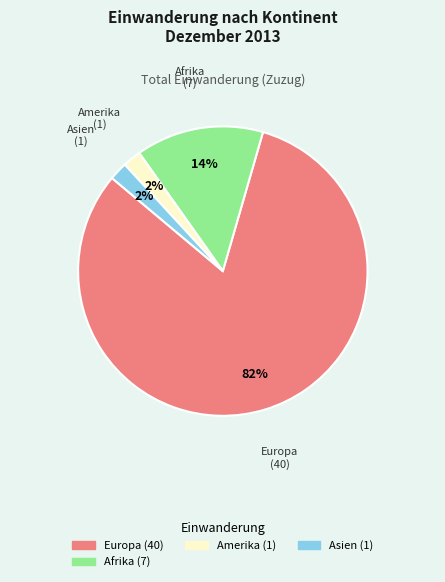

To the nearest percent, what is the average slice percentage?

25%